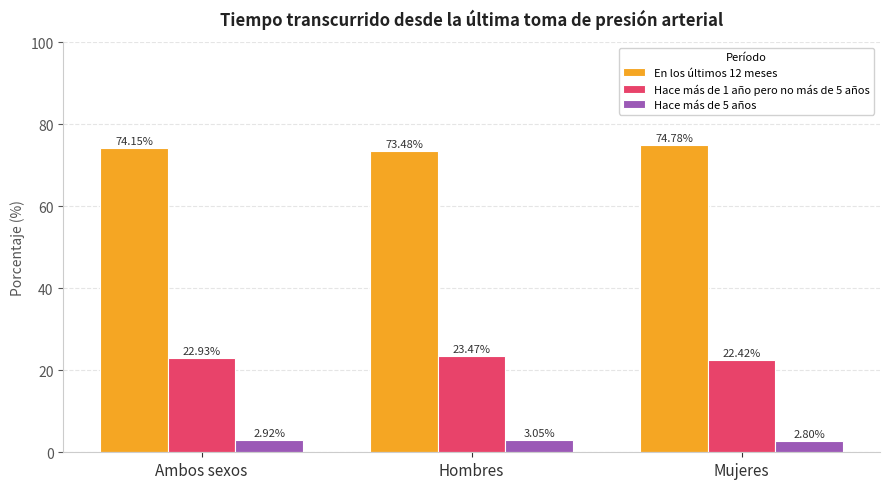

True or false: En los últimos 12 meses has a value of 74.8 at Mujeres.

True